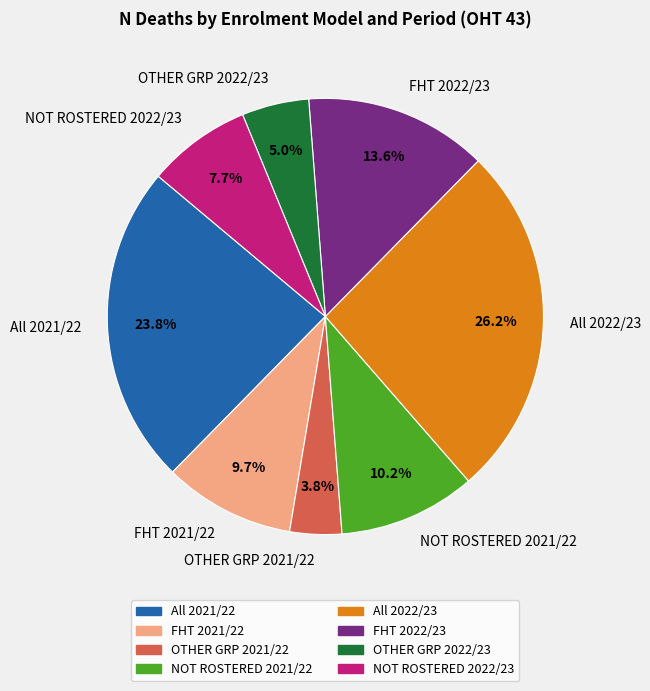

Is there a majority slice in this chart?

No